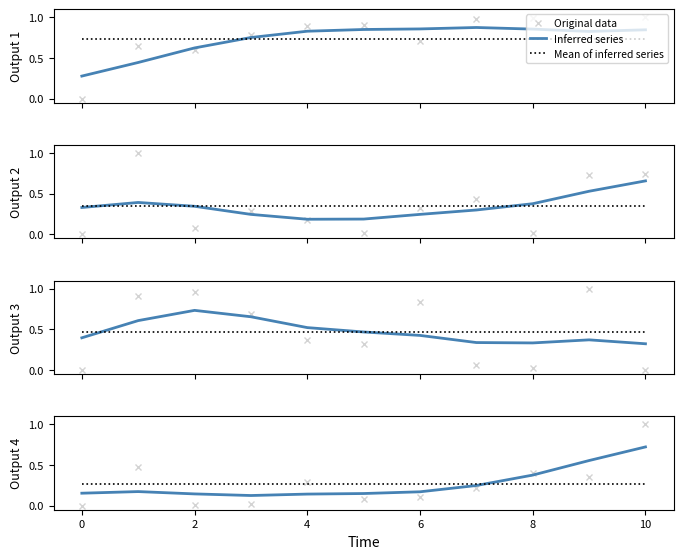

True or false: Original data has more than 2 points higher than both neighbors.

True